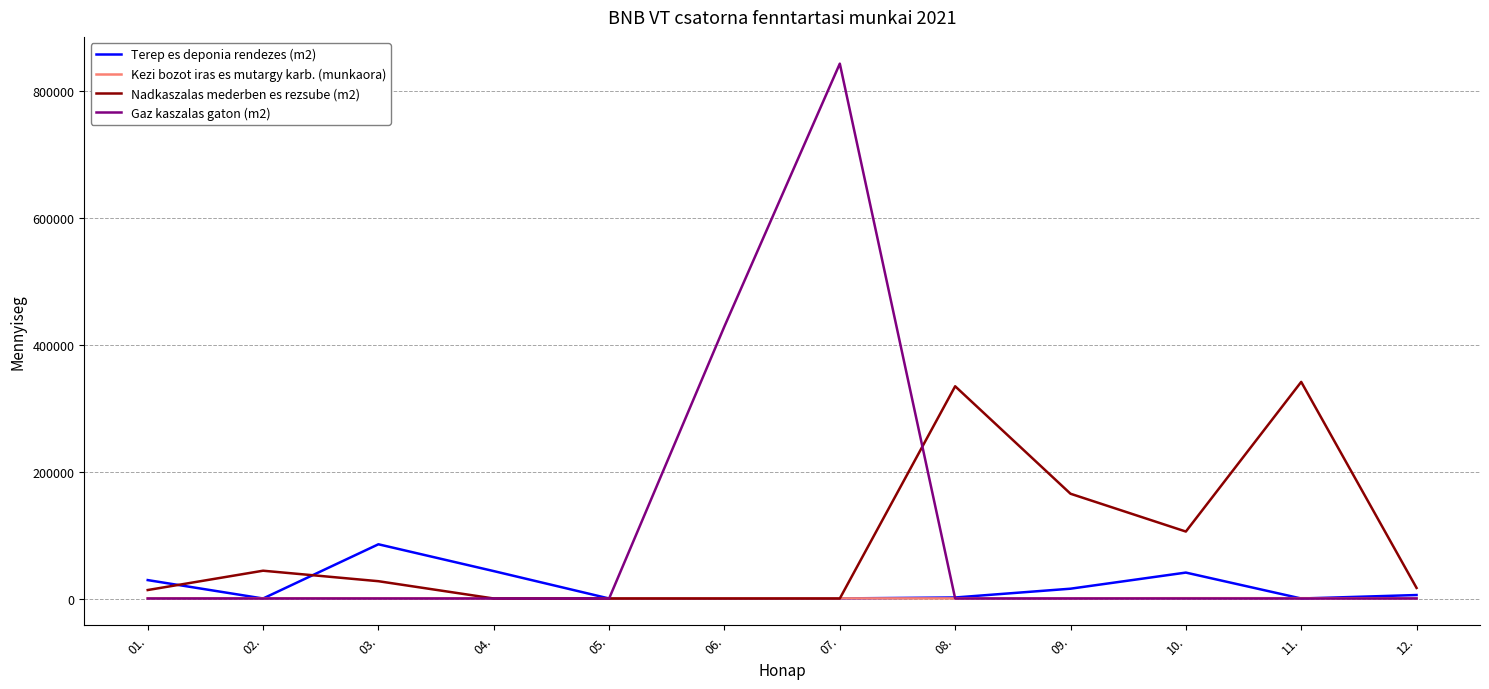

Which series has the largest range (max minus min)?

Gaz kaszalas gaton (m2)